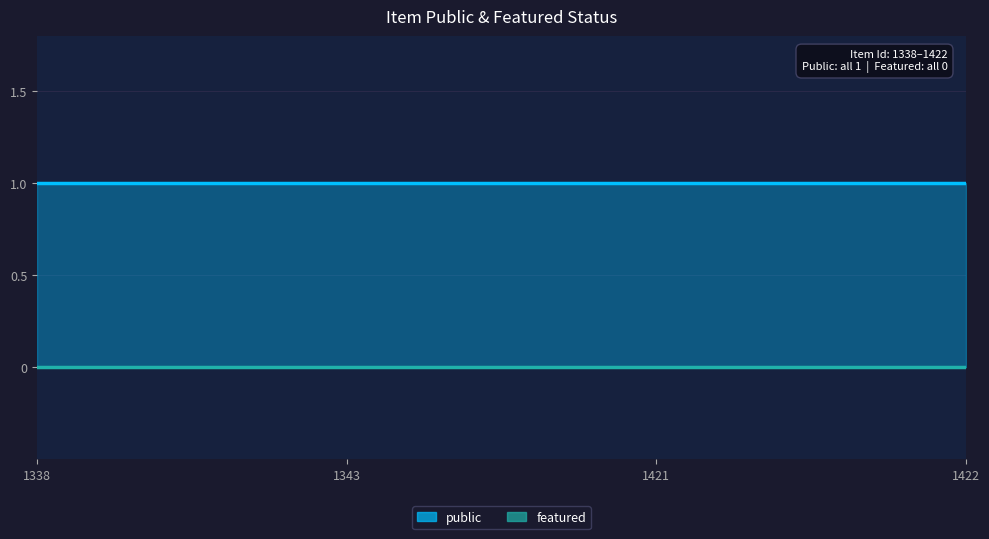

Count the number of data series in this chart.

2